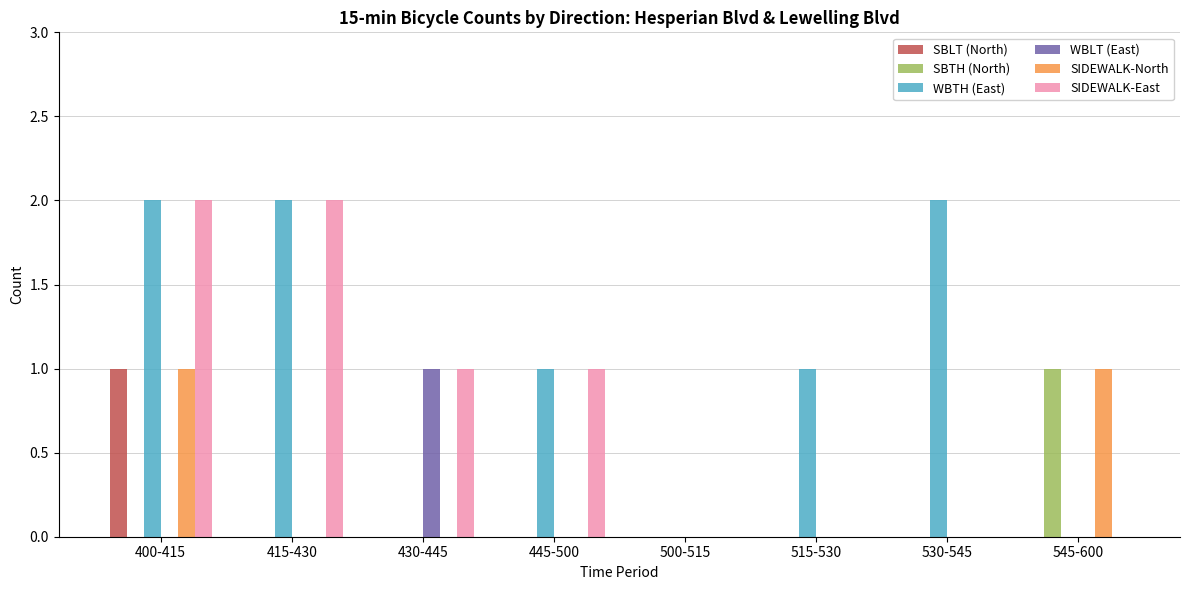

Reading left to right, transcribe all the data shown in this chart.

SBLT (North): 400-415=1	415-430=0	430-445=0	445-500=0	500-515=0	515-530=0	530-545=0	545-600=0
SBTH (North): 400-415=0	415-430=0	430-445=0	445-500=0	500-515=0	515-530=0	530-545=0	545-600=1
WBTH (East): 400-415=2	415-430=2	430-445=0	445-500=1	500-515=0	515-530=1	530-545=2	545-600=0
WBLT (East): 400-415=0	415-430=0	430-445=1	445-500=0	500-515=0	515-530=0	530-545=0	545-600=0
SIDEWALK-North: 400-415=1	415-430=0	430-445=0	445-500=0	500-515=0	515-530=0	530-545=0	545-600=1
SIDEWALK-East: 400-415=2	415-430=2	430-445=1	445-500=1	500-515=0	515-530=0	530-545=0	545-600=0